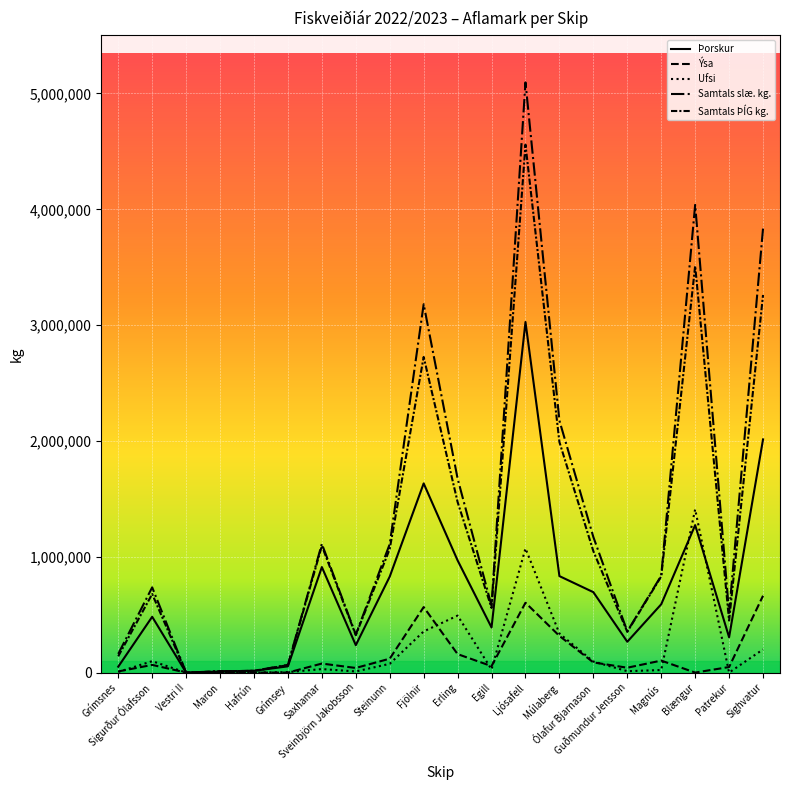

Count the number of categories in the chart.

20